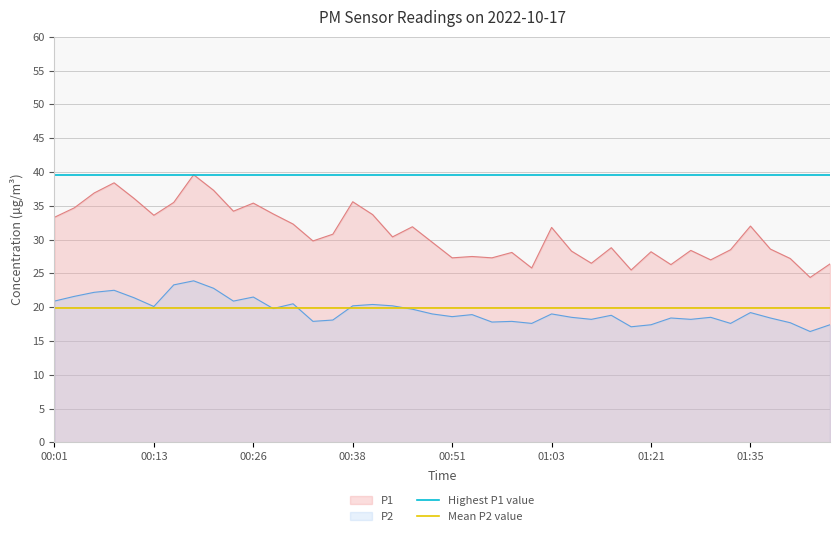

What is the value of the Highest P1 value point at the 1st from the left?

39.6